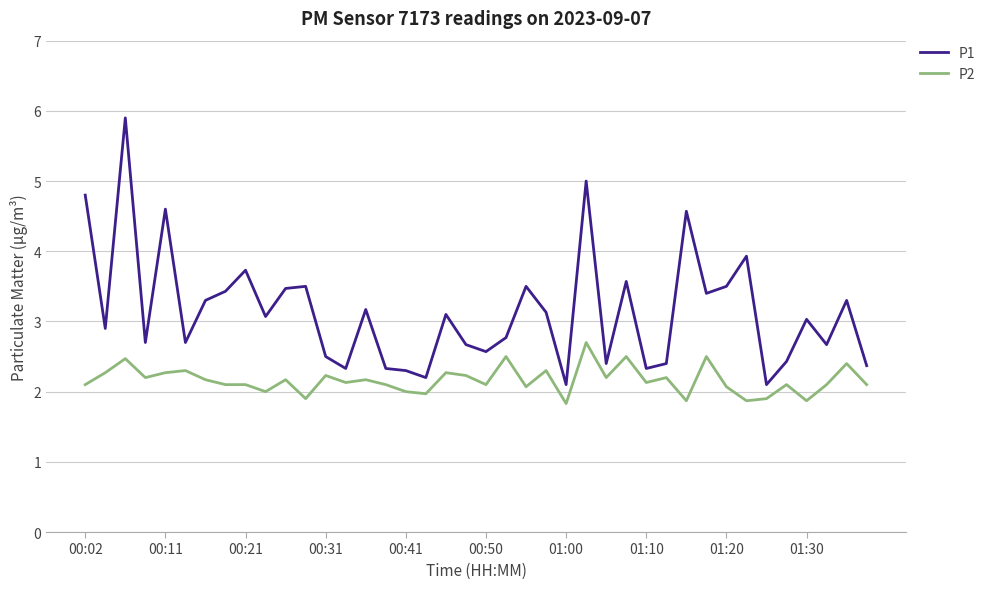

What is the maximum value shown in the chart?

5.9